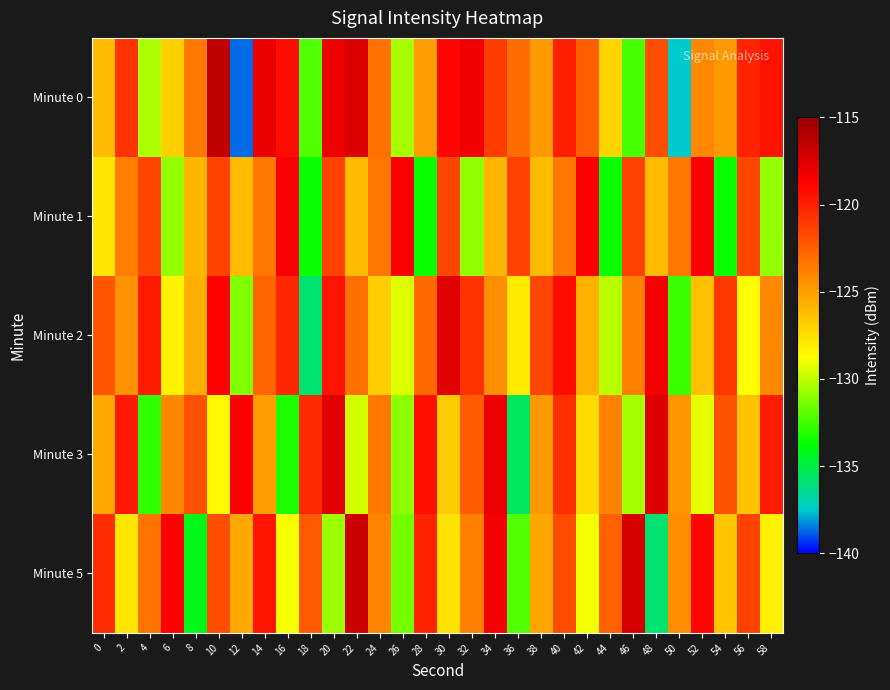

Count the number of data series in this chart.

5